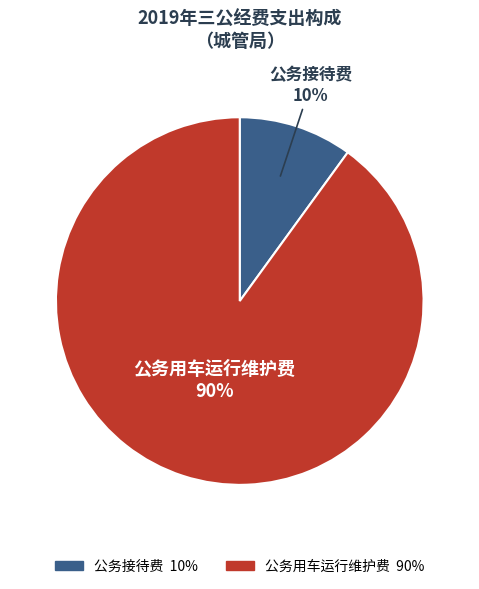

Is 公务用车运行维护费 the majority of the pie?

Yes